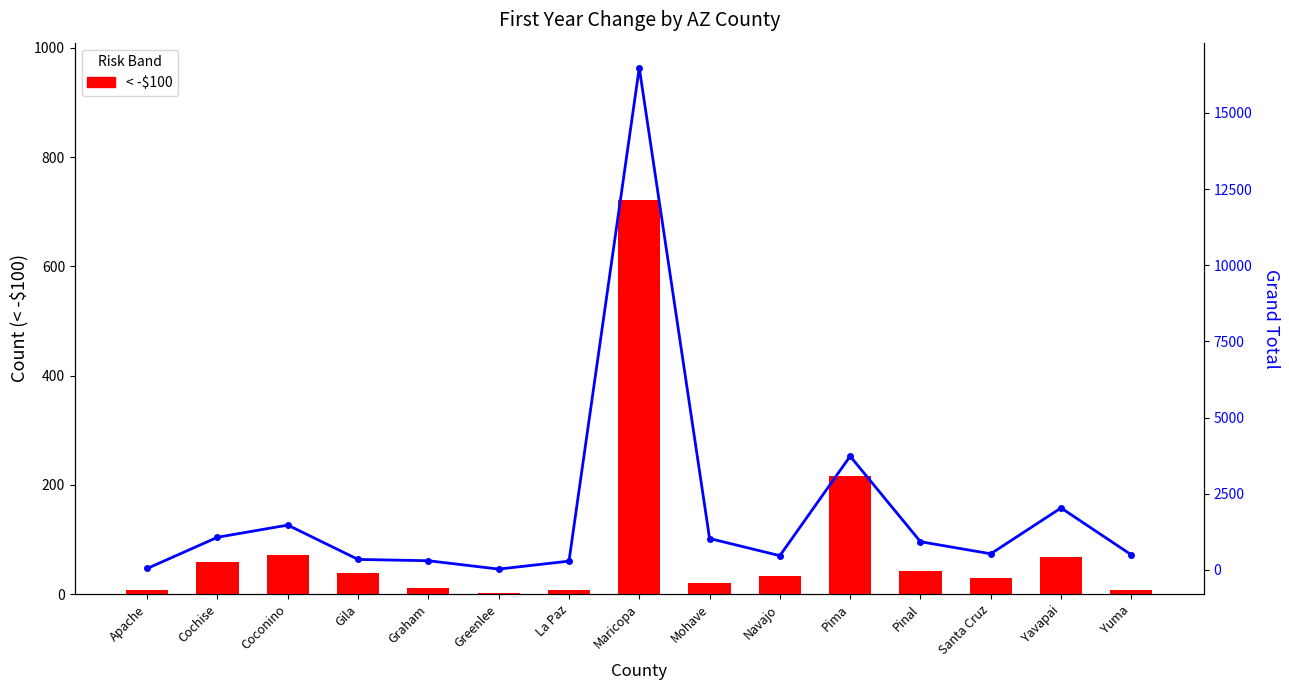

Reading left to right, transcribe all the data shown in this chart.

< -$100: 7	58	71	38	12	2	7	721	20	34	217	43	29	68	8
Grand Total: 48	1073	1472	345	302	28	289	16483	1032	468	3733	927	530	2035	496